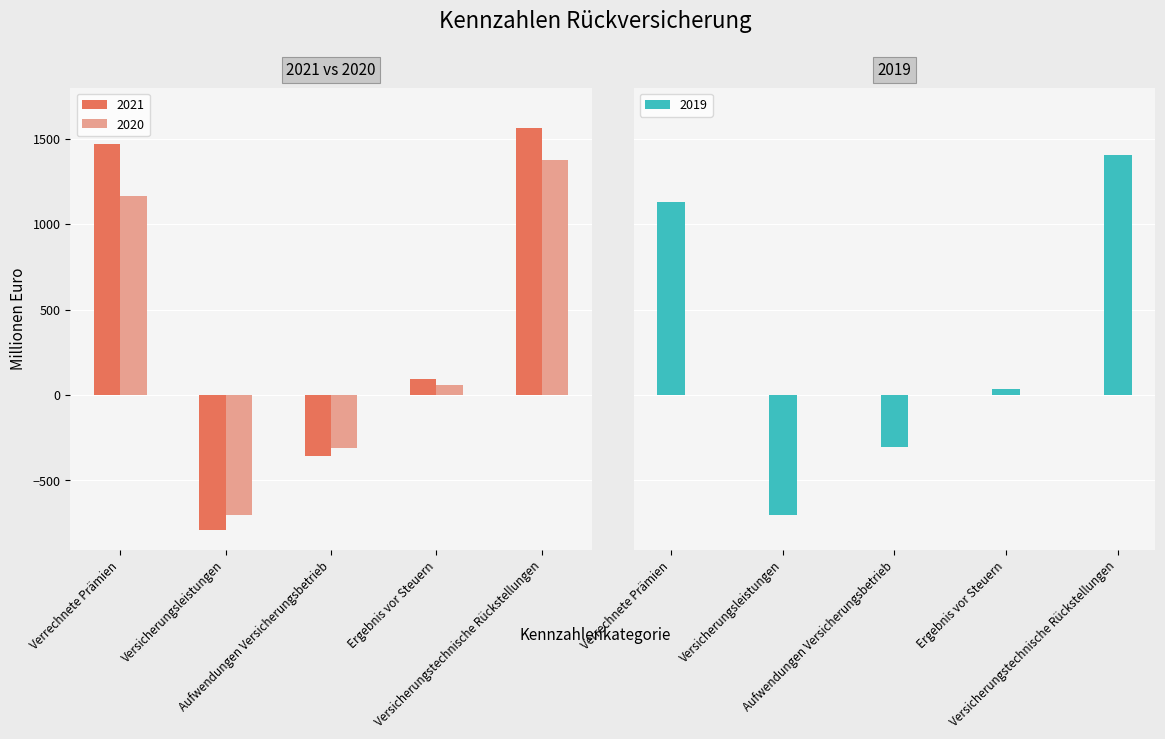

The 2019 series shows -413.5 at Aufwendungen Versicherungsbetrieb. True or false?

False